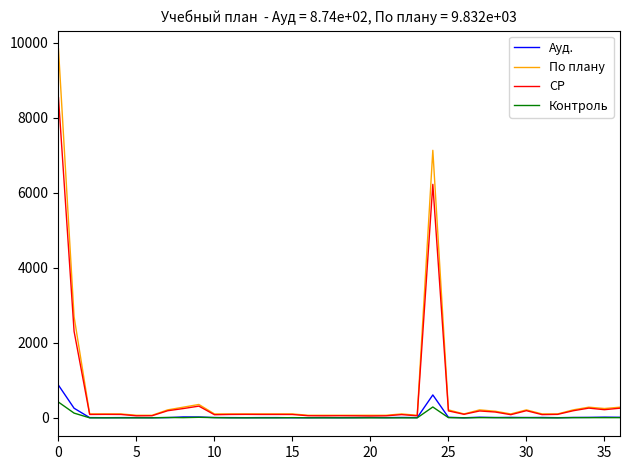

What is the greatest value displayed?

9832